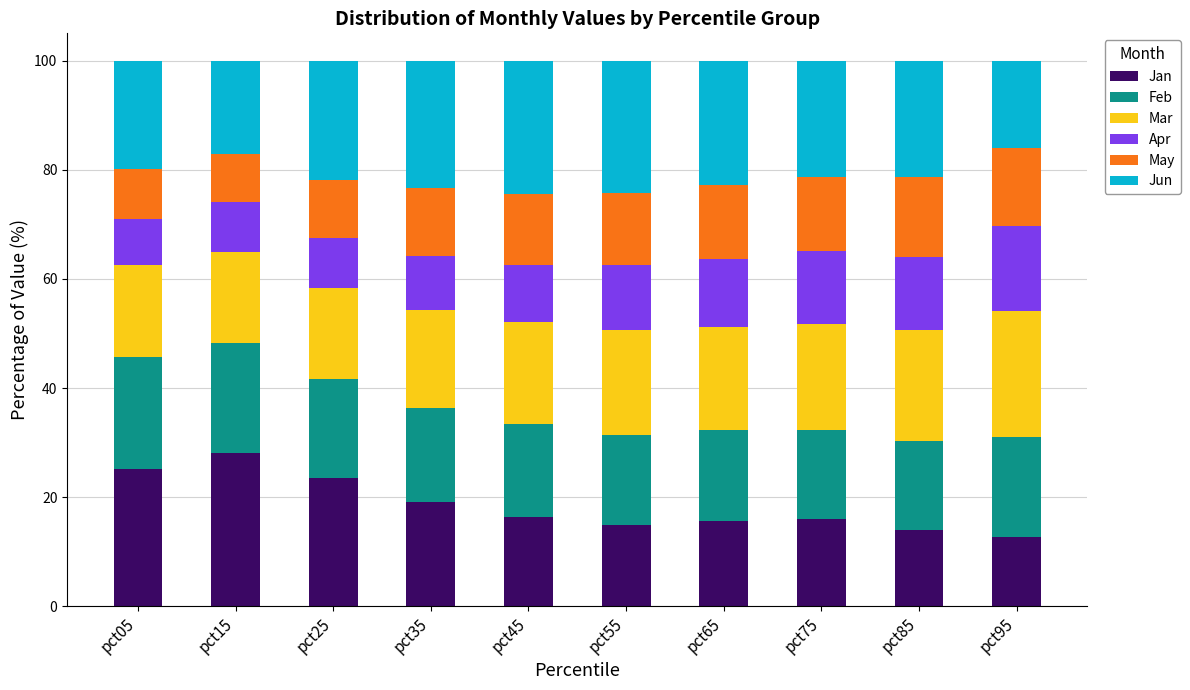

What are all the series names shown in the legend?

Jan, Feb, Mar, Apr, May, Jun